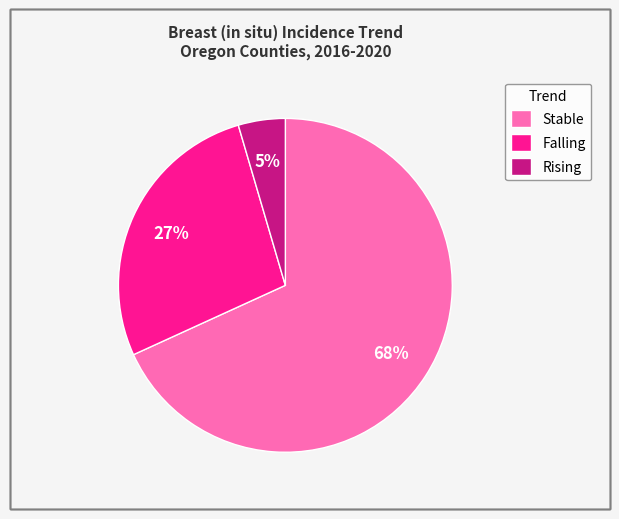

What percentage is the Stable slice, to the nearest percent?

68%